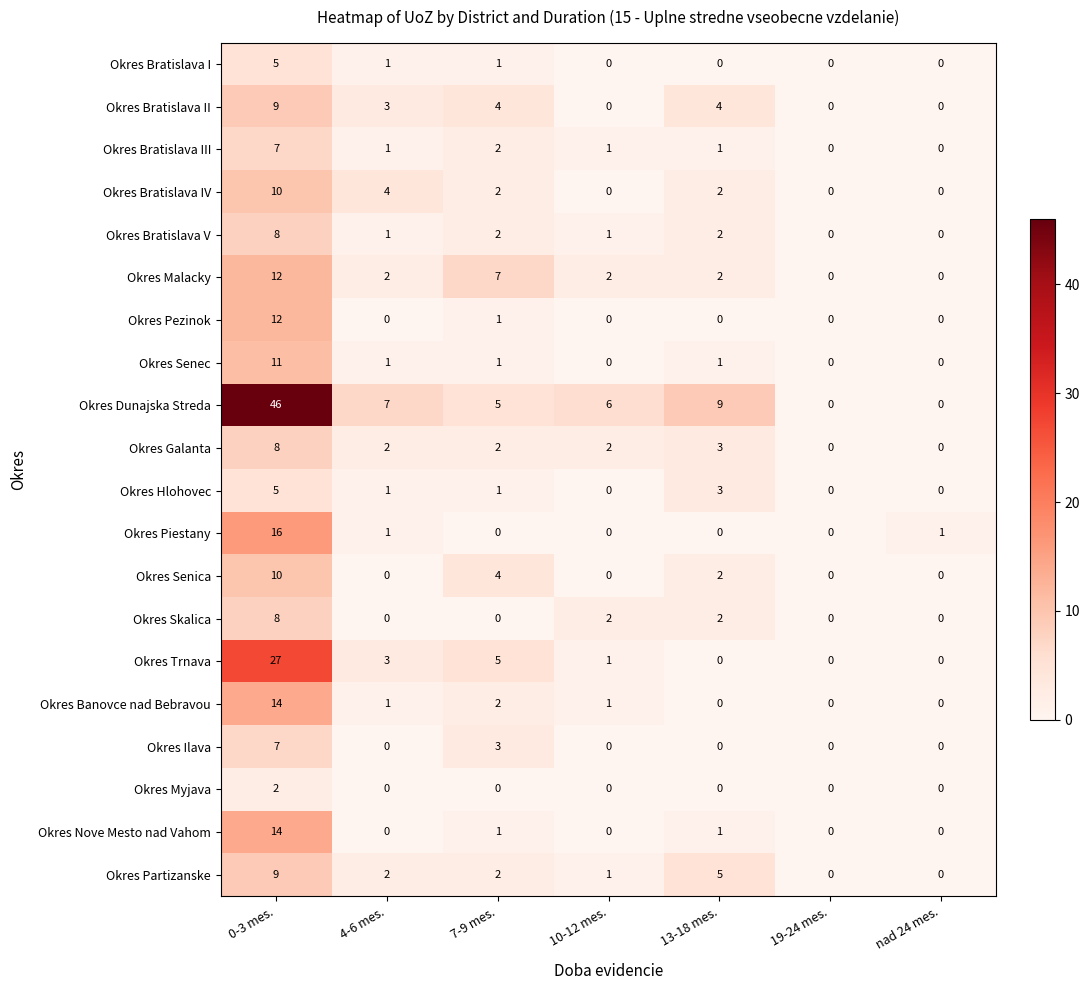

At which category is the sum across all series the highest?

0-3 mes.